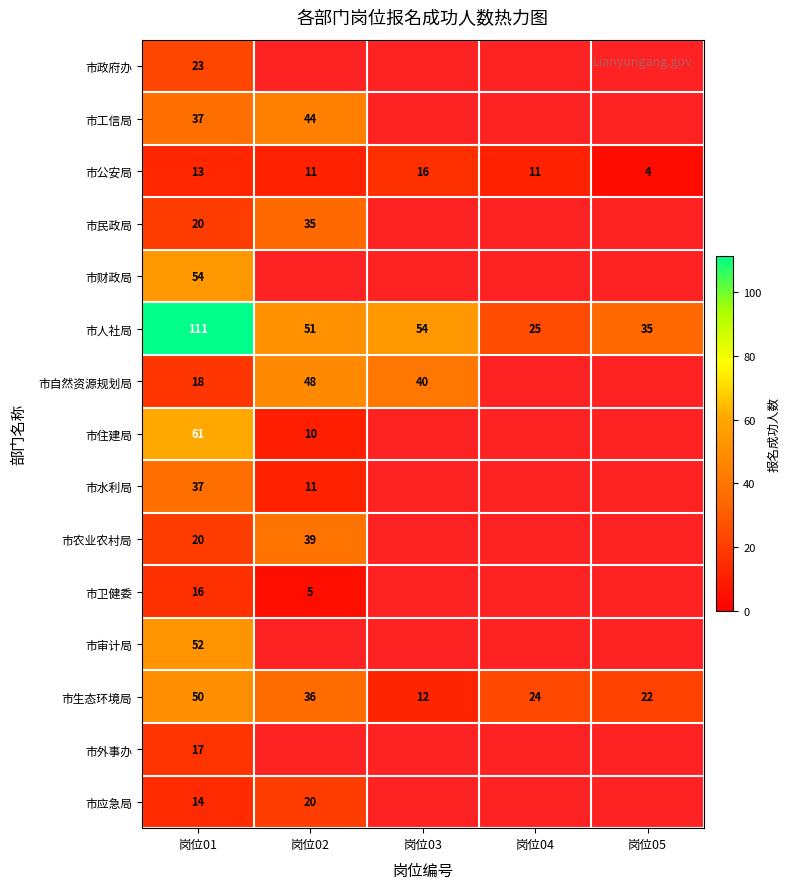

At which label is 市人社局 closest to 68?

岗位03